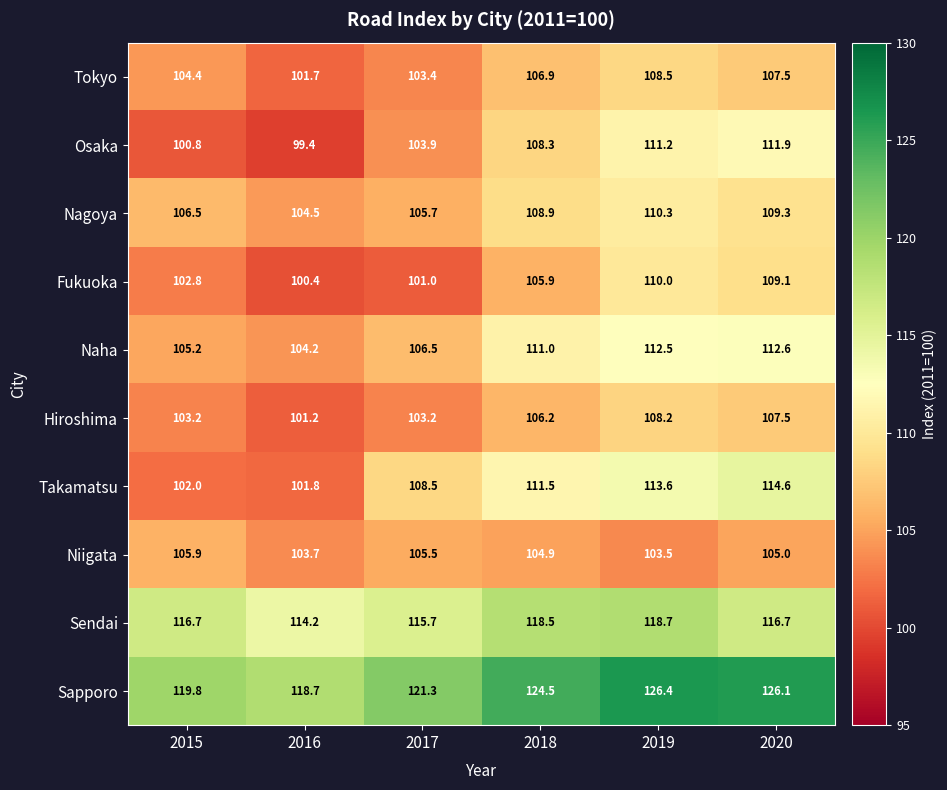

At which label does Fukuoka first exceed 105?

2018